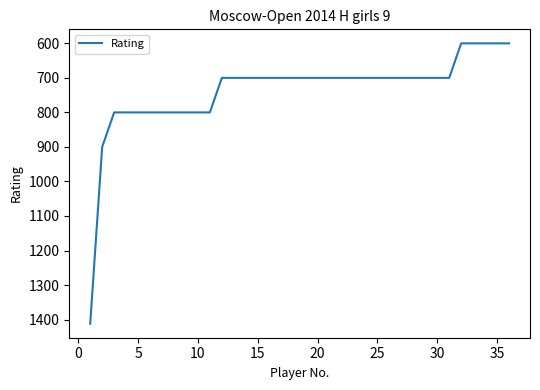

How many values are between 700 and 800?

29